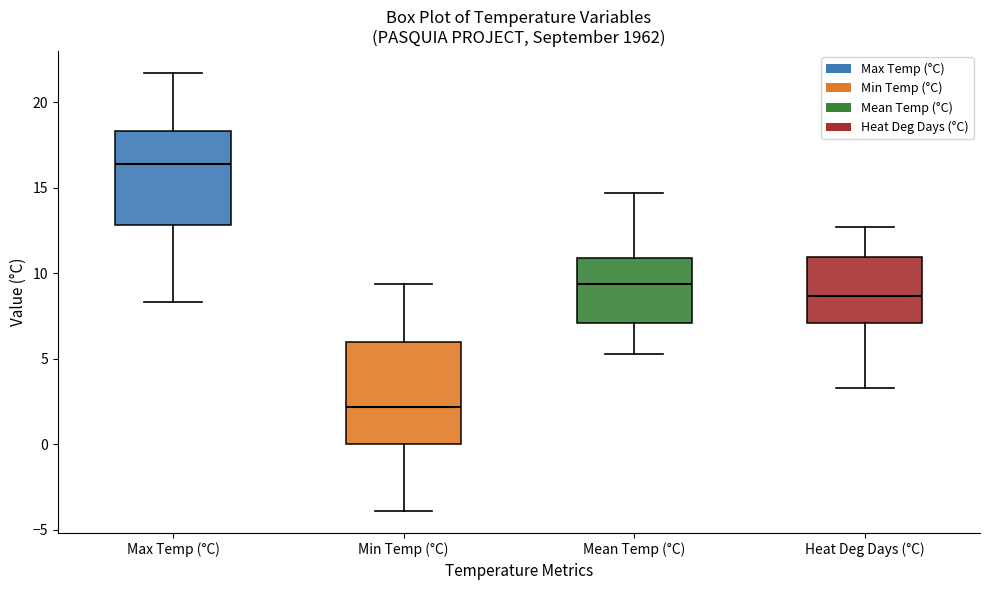

Which box's median line is the lowest?

Min Temp (°C)